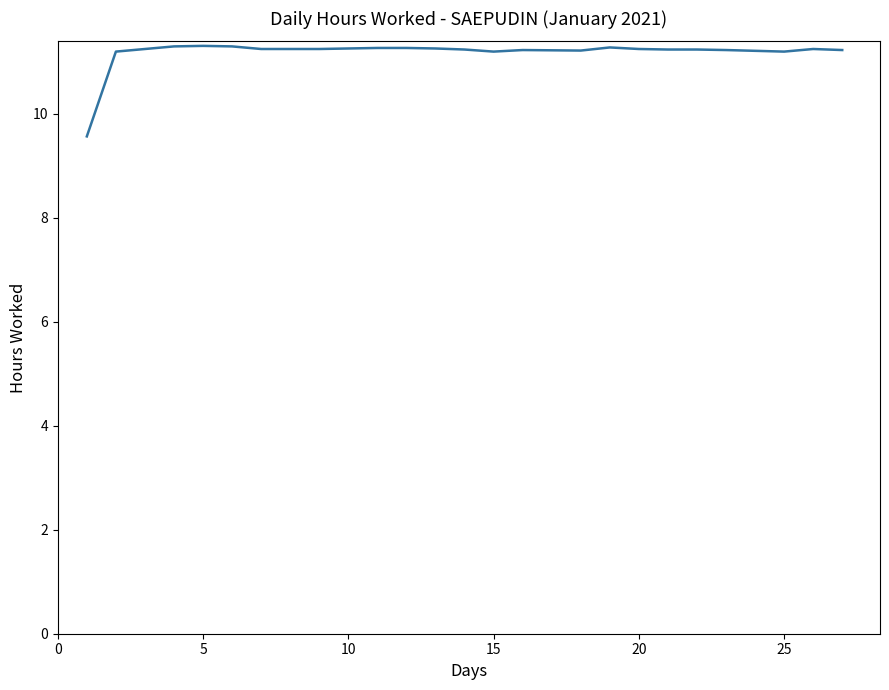

True or false: there are more than 1 points higher than both neighbors.

True